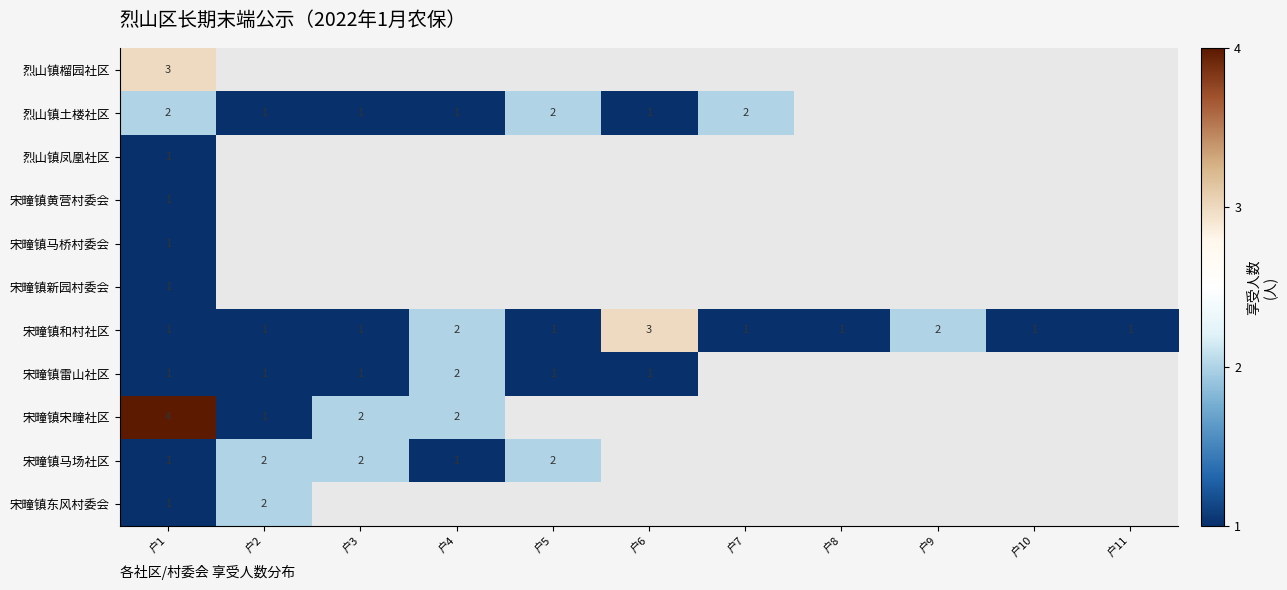

What is the sum of the 烈山镇土楼社区 values at 户7 and 户3?

3